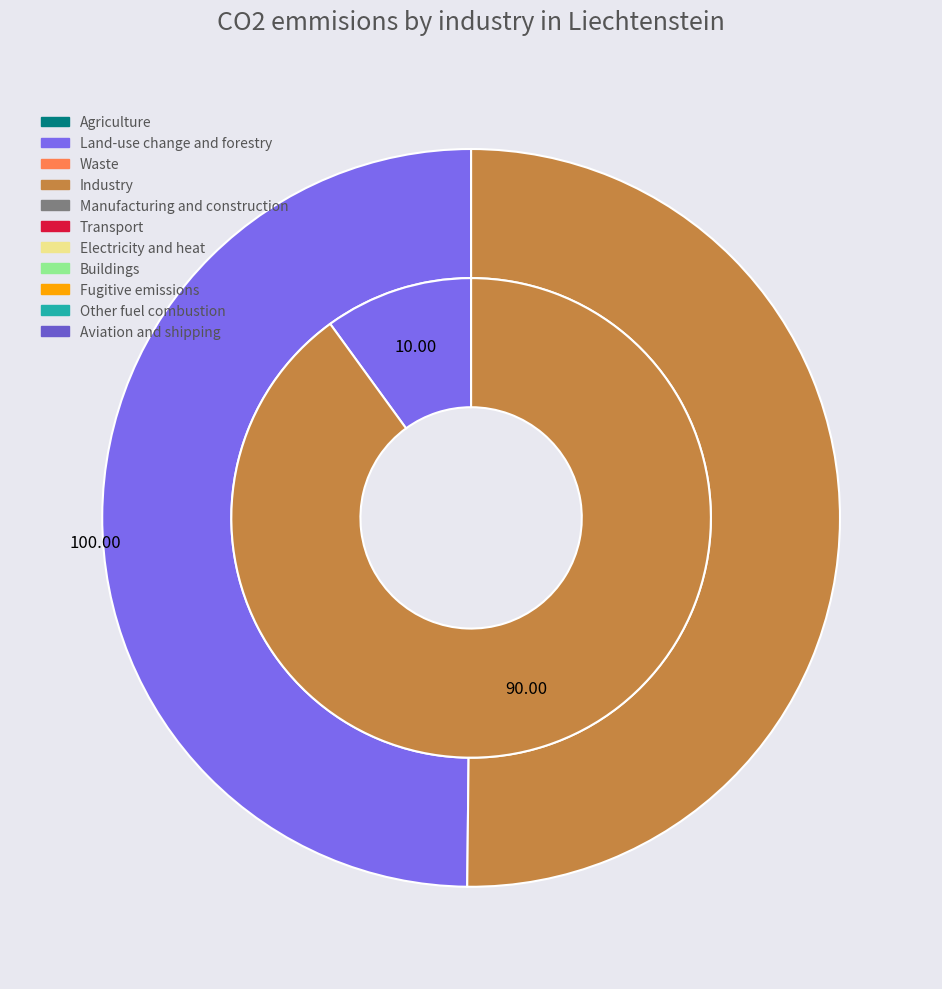

What portion of the pie excludes 26138?

100.0%